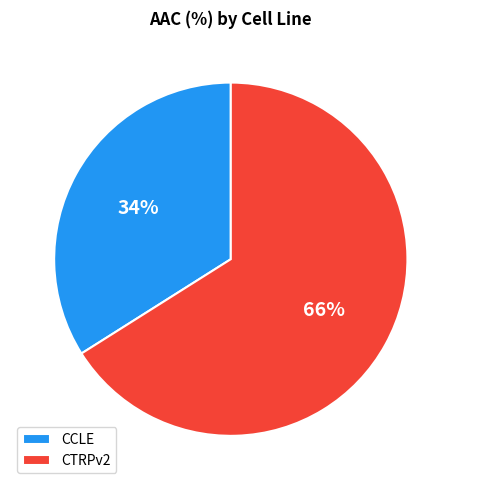

Combined, do CCLE and CTRPv2 account for over 50%?

Yes